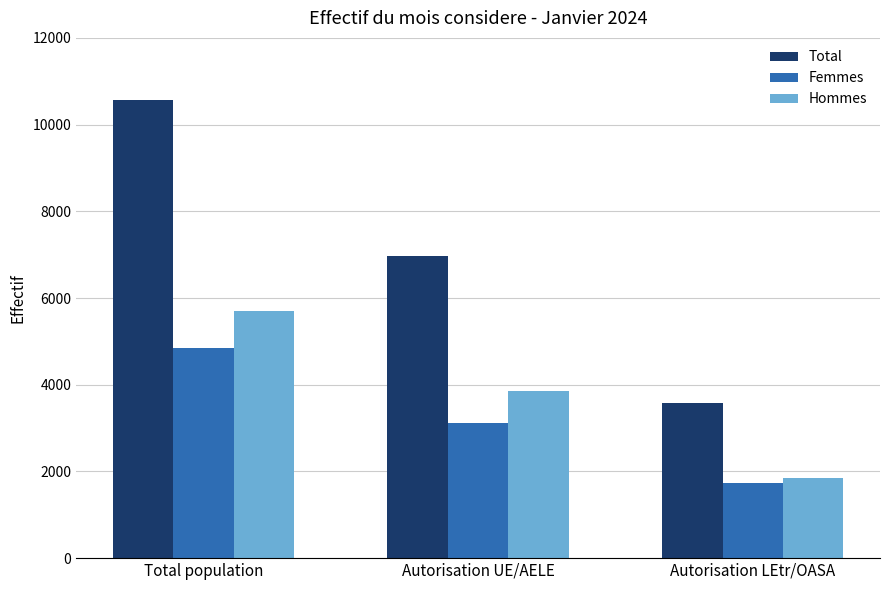

Reading right to left, list all the values displayed in this chart.

Total: 3587	6975	10562
Femmes: 1744	3109	4853
Hommes: 1843	3866	5709